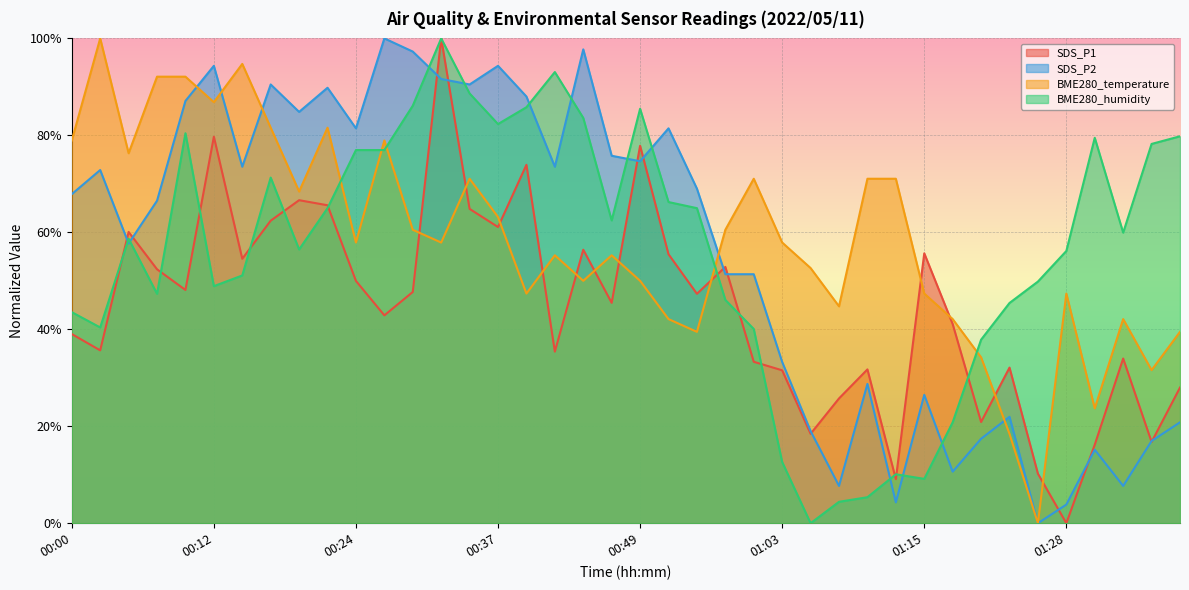

Which category has the lowest value in the SDS_P1 series?

01:28